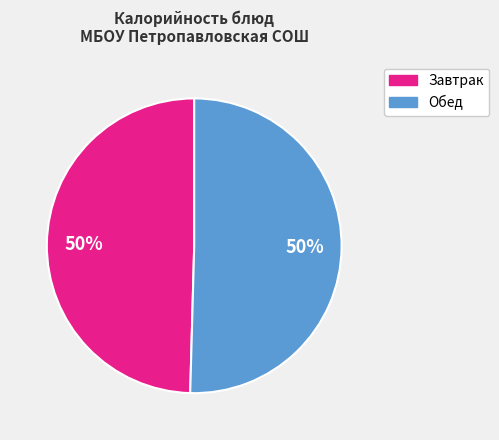

To the nearest percent, what is the average slice percentage?

50%